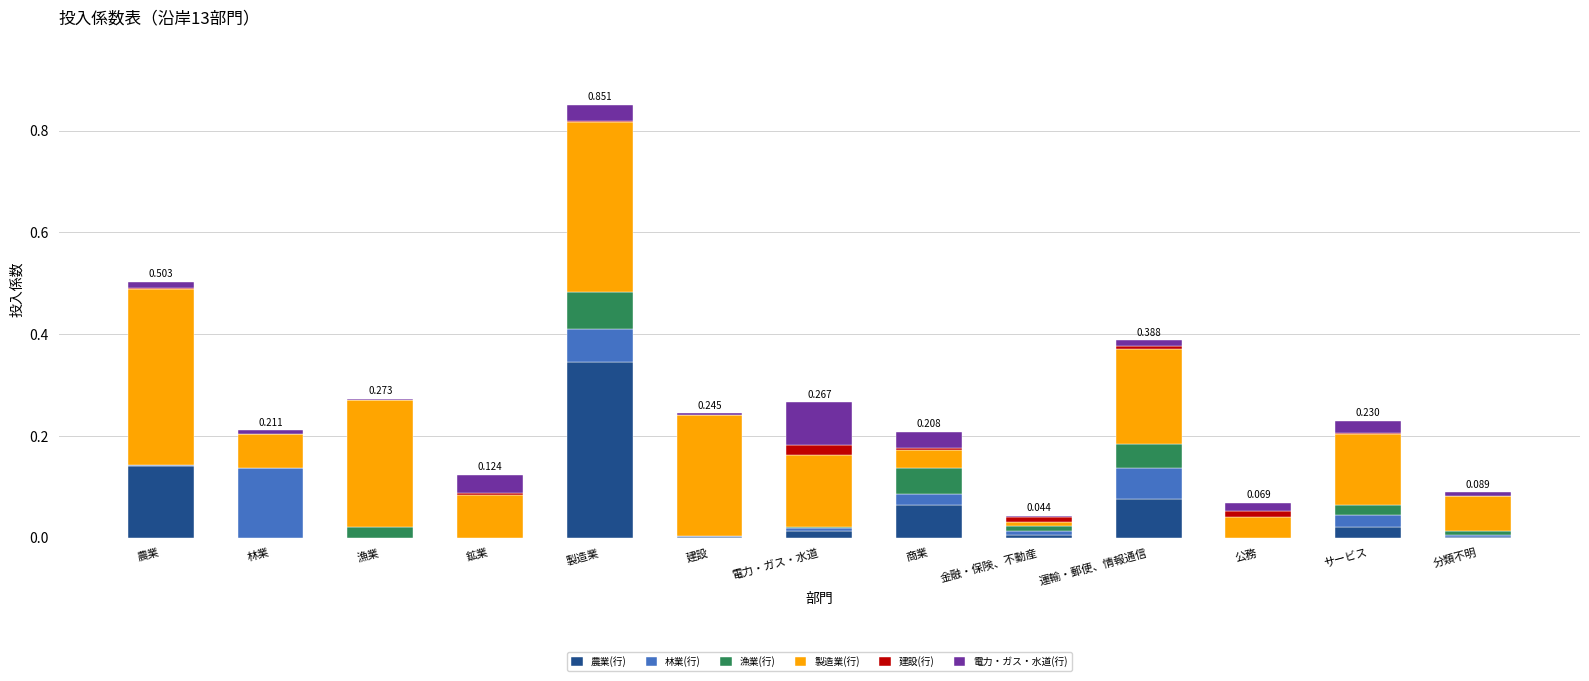

What is the sum of the 電力・ガス・水道(行) values at 商業 and サービス?

0.1